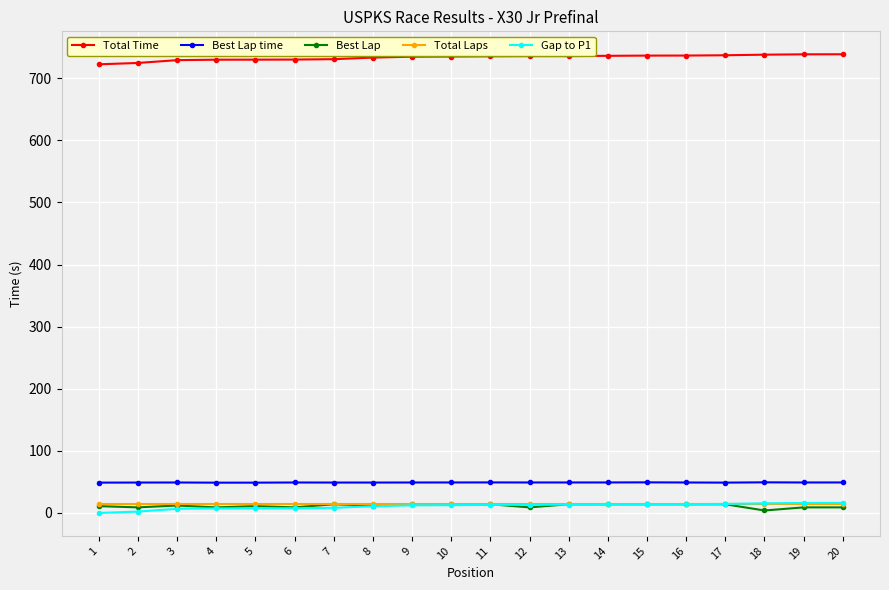

What is the difference between the second highest and second lowest values in the Total Time series?

13.9